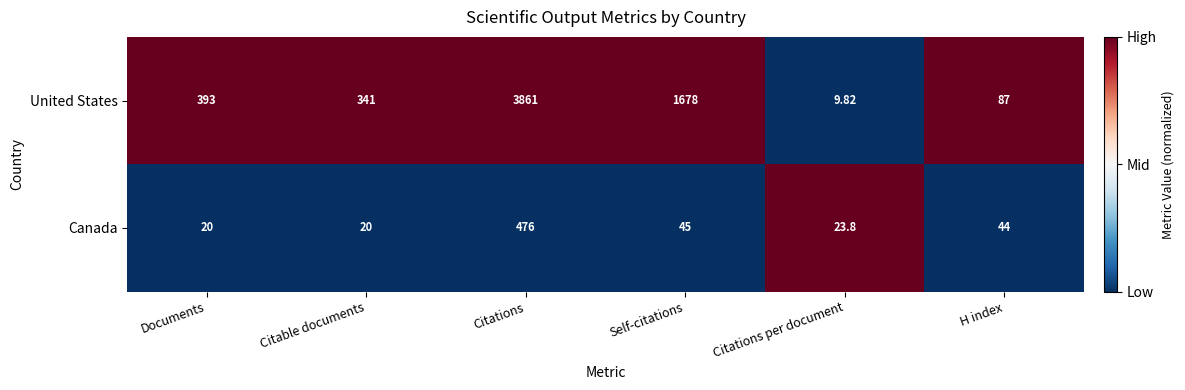

Where is Canada nearest to the value 248?

Self-citations